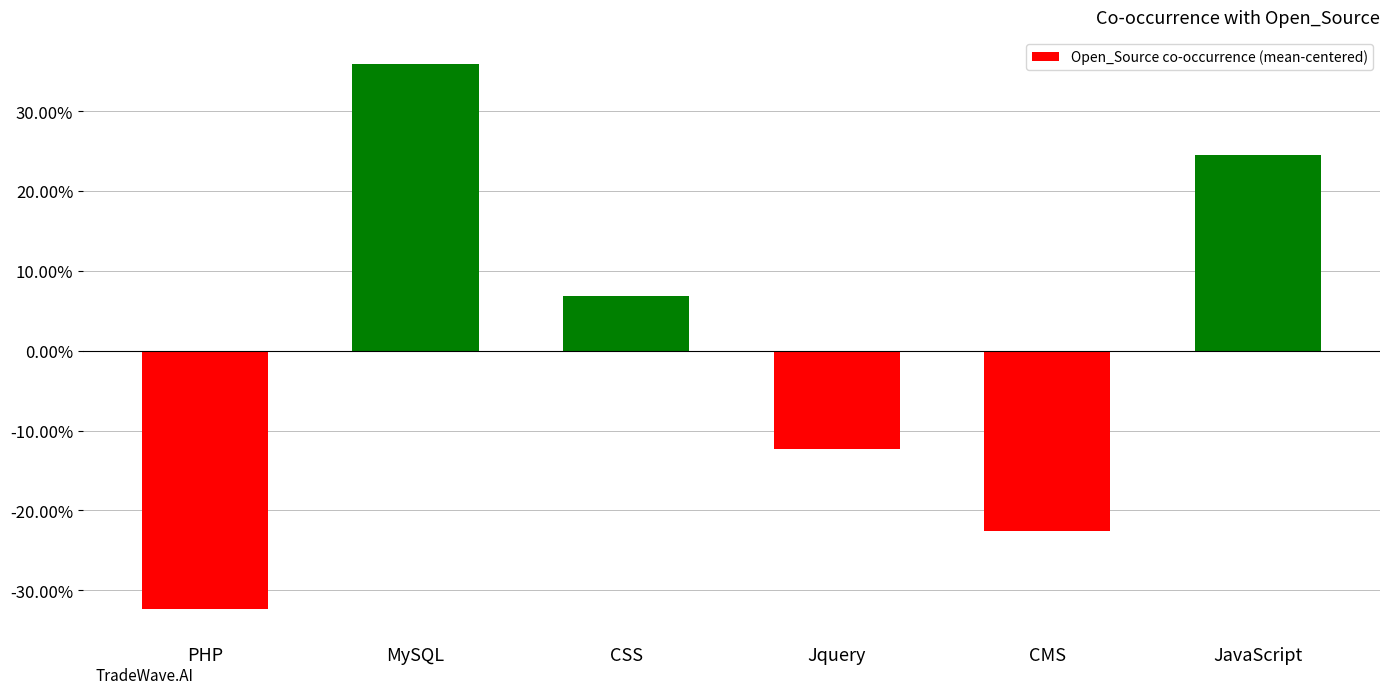

Are the bars horizontal?

No